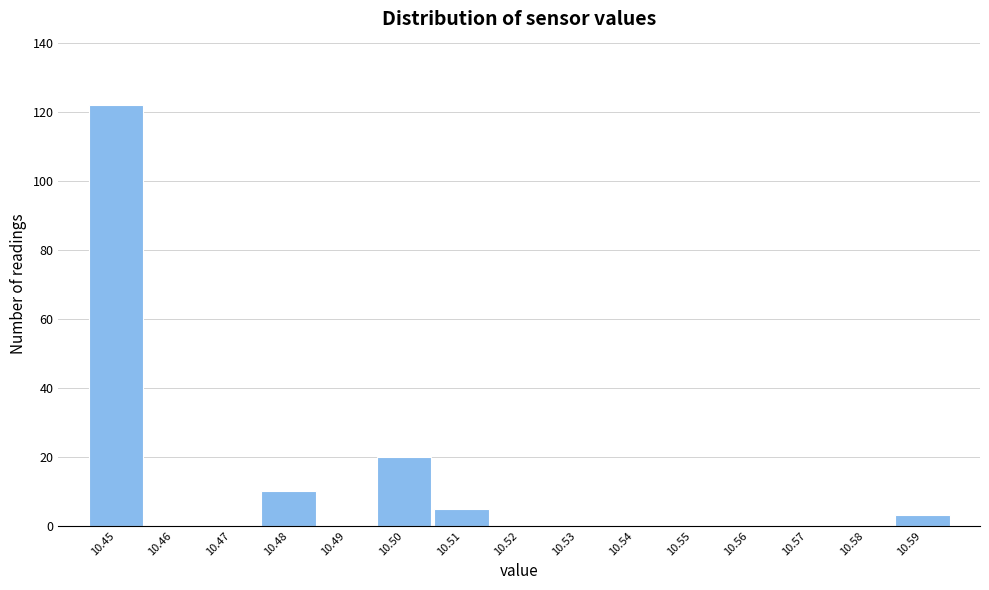

Reading right to left, transcribe all the data shown in this chart.

10.59=3	10.58=0	10.57=0	10.56=0	10.55=0	10.54=0	10.53=0	10.52=0	10.51=5	10.50=20	10.49=0	10.48=10	10.47=0	10.46=0	10.45=122